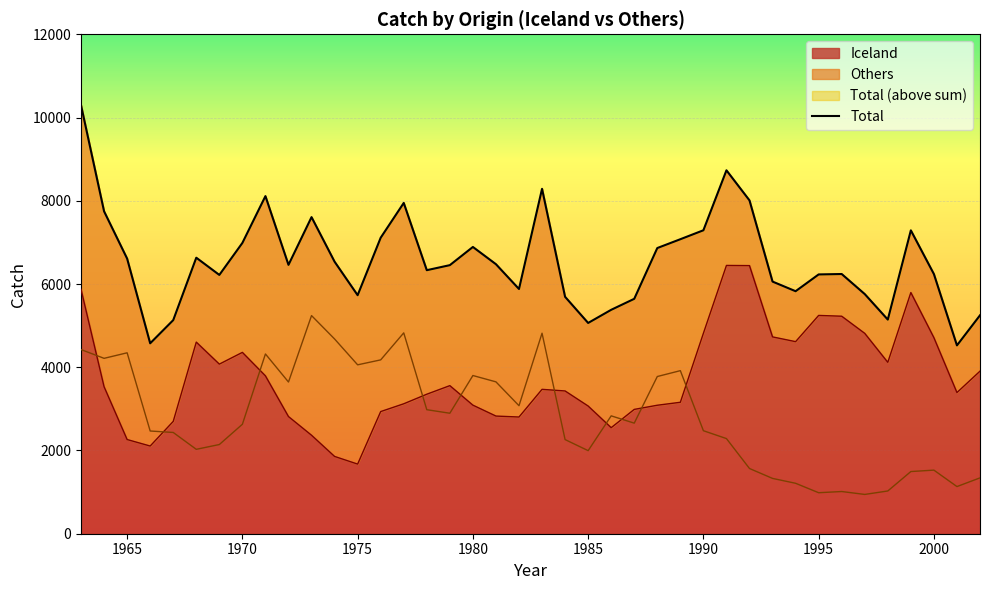

What is the highest value of the Iceland series?

6446